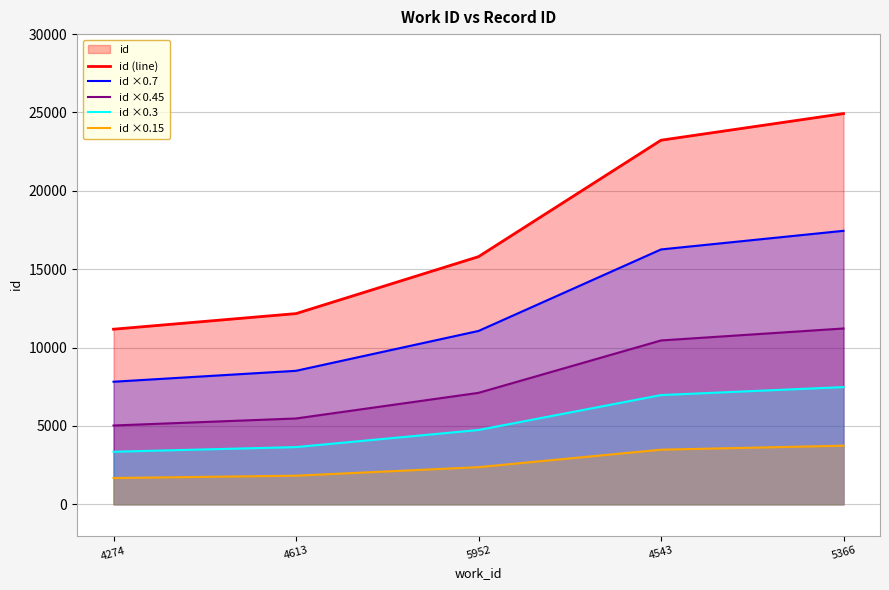

List the series in order of their peak value, highest first.

id (line), id ×0.7, id ×0.45, id ×0.3, id ×0.15